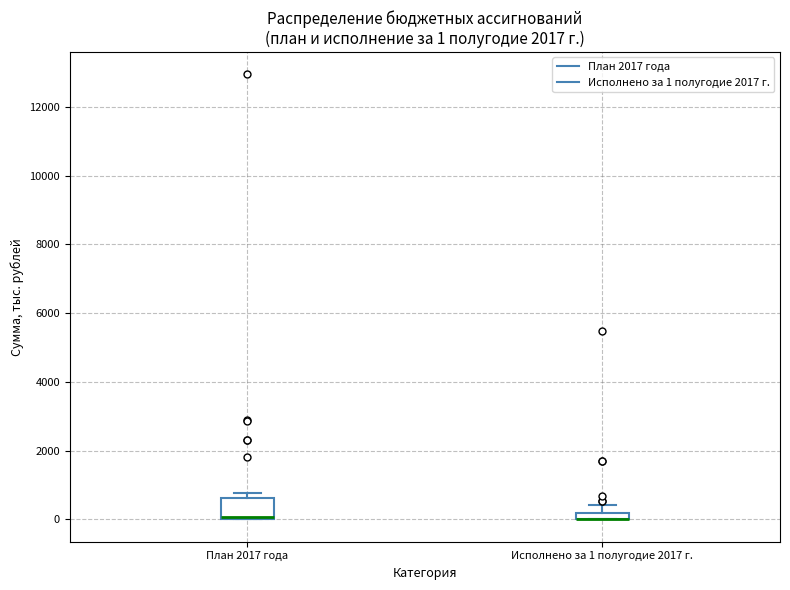

Comparing the boxes themselves (not the whiskers), which one is the tallest?

План 2017 года